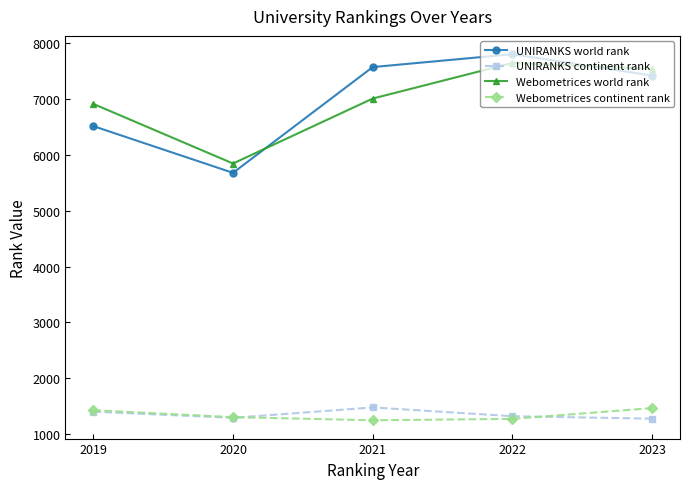

At which label does UNIRANKS continent rank first exceed 1319?

2019